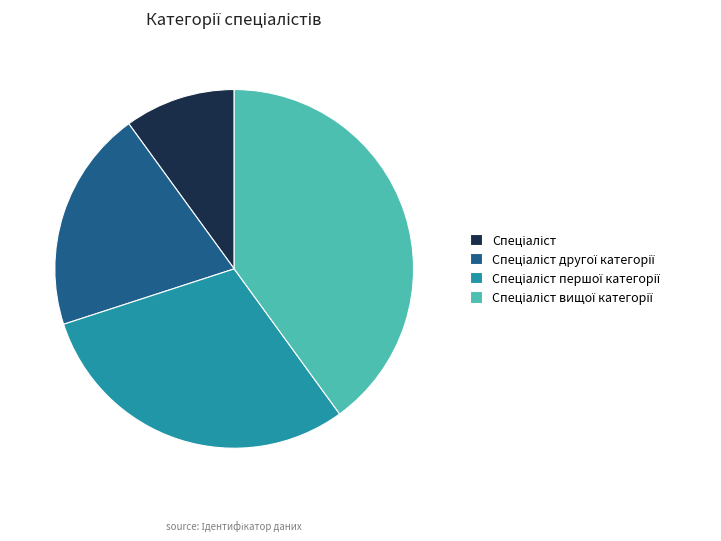

Is there any slice that represents more than half of the pie?

No